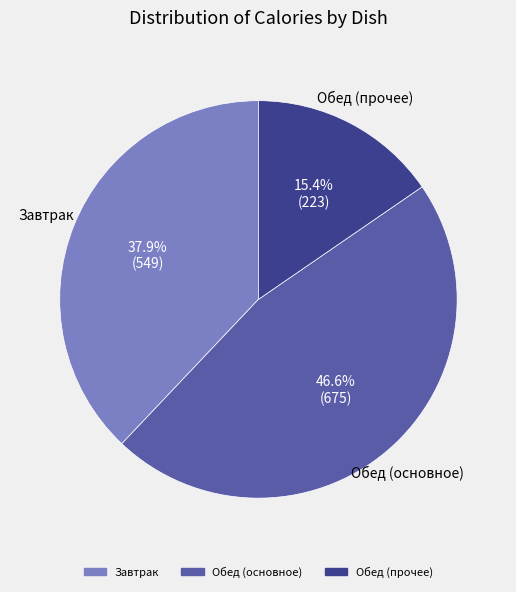

To the nearest percent, what is the difference between the largest and smallest slice percentages?

31%